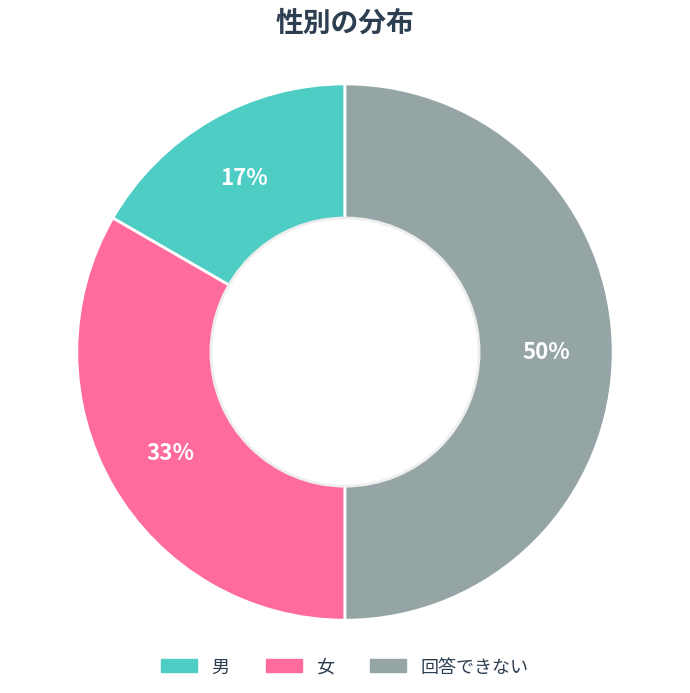

Is it true that 男 is 17% of the pie?

True